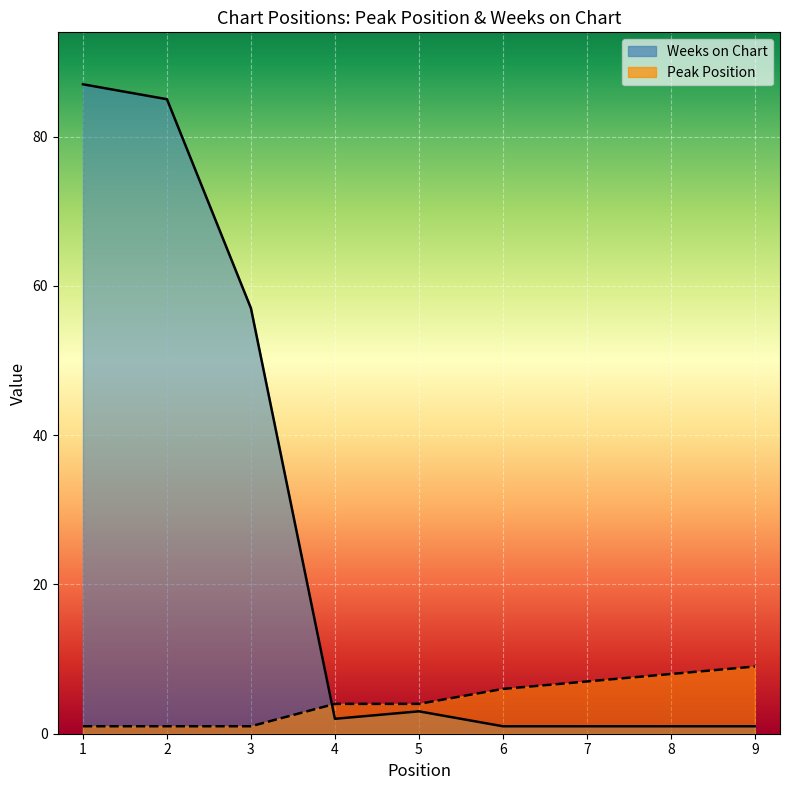

Count the Peak Position values in the range 1 to 7.

7